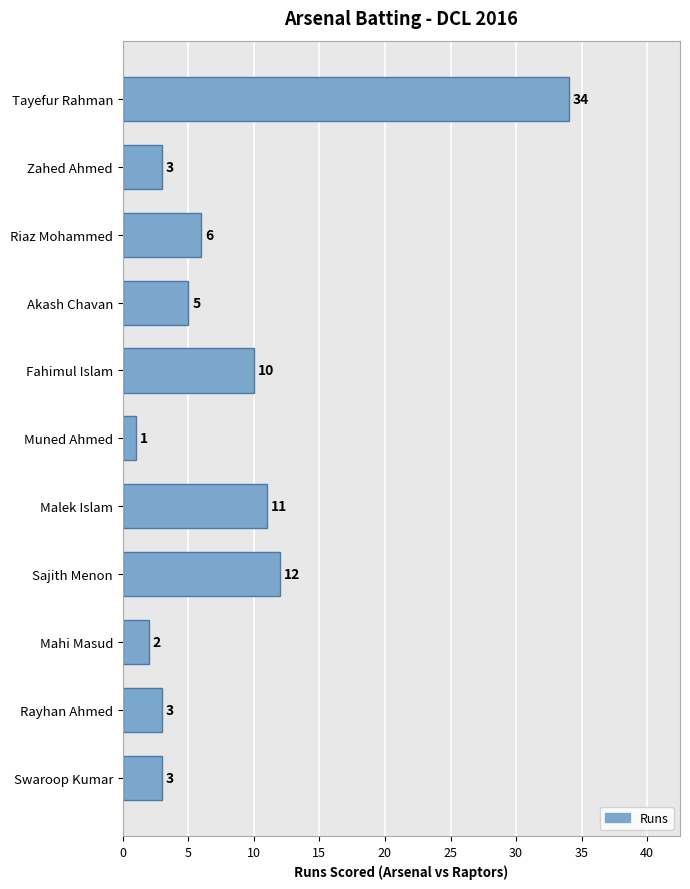

Is it true that the value at Mahi Masud is 2?

True